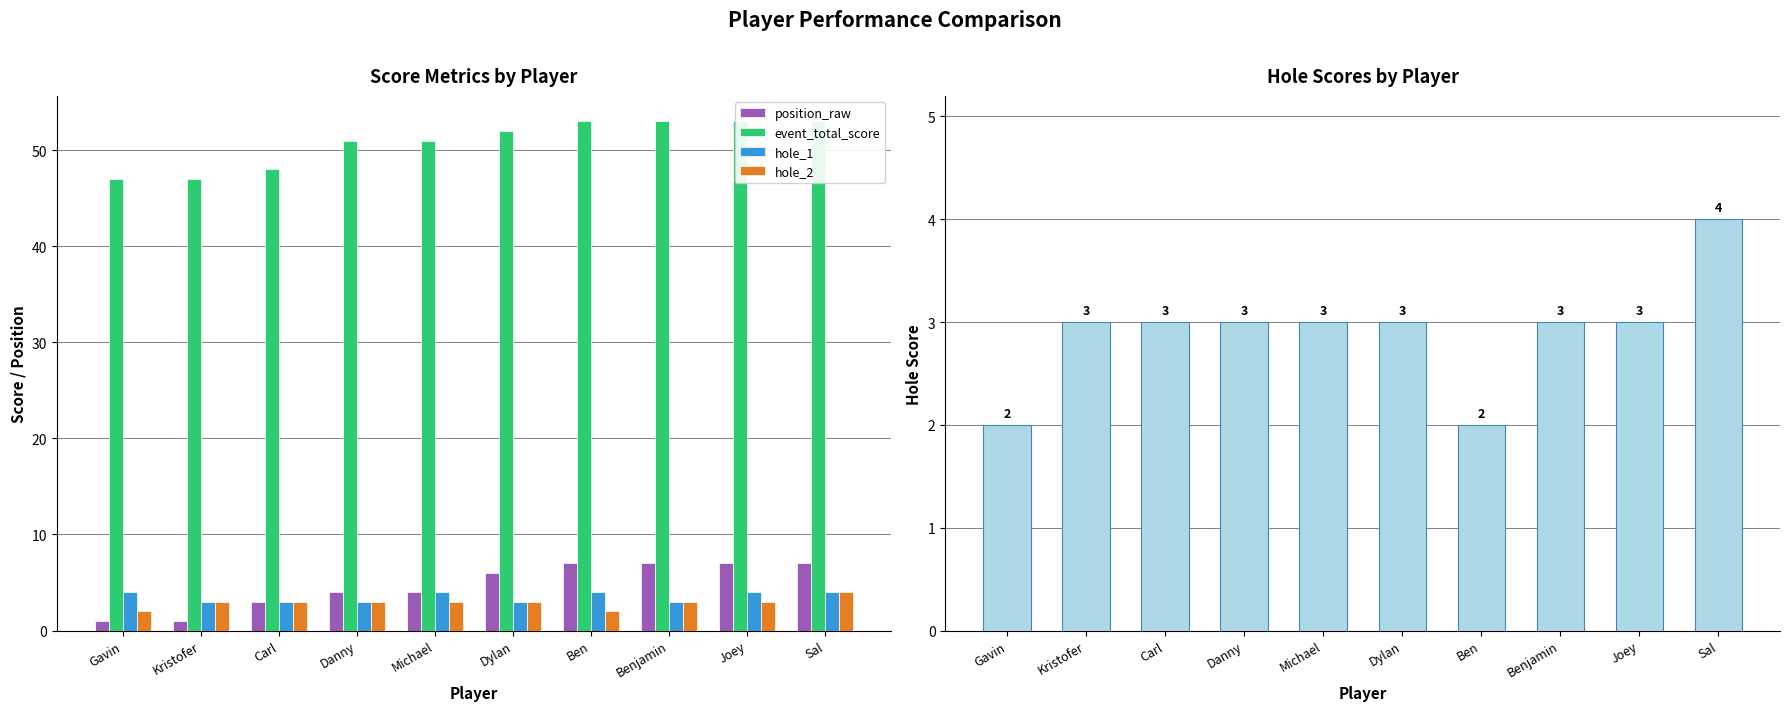

Which has a higher value, Sal or Danny?

Sal